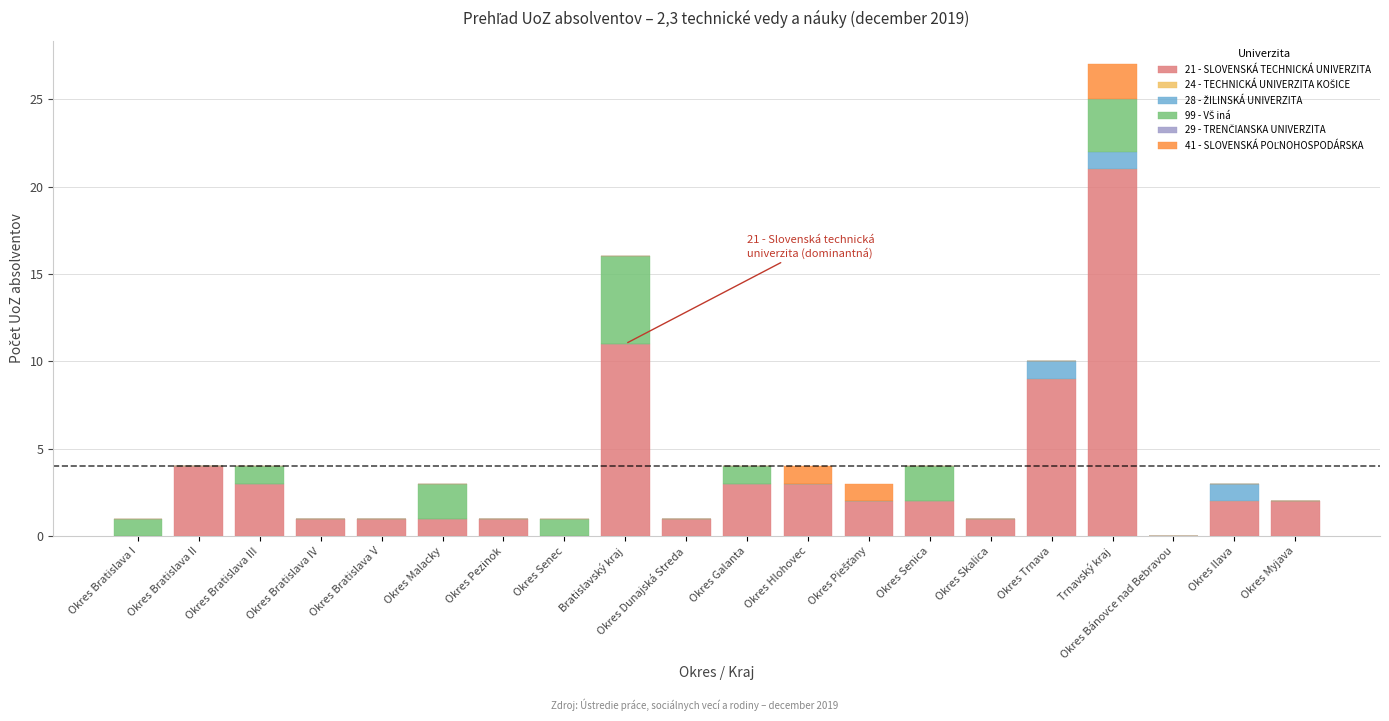

At which category is the sum across all series the highest?

Trnavský kraj